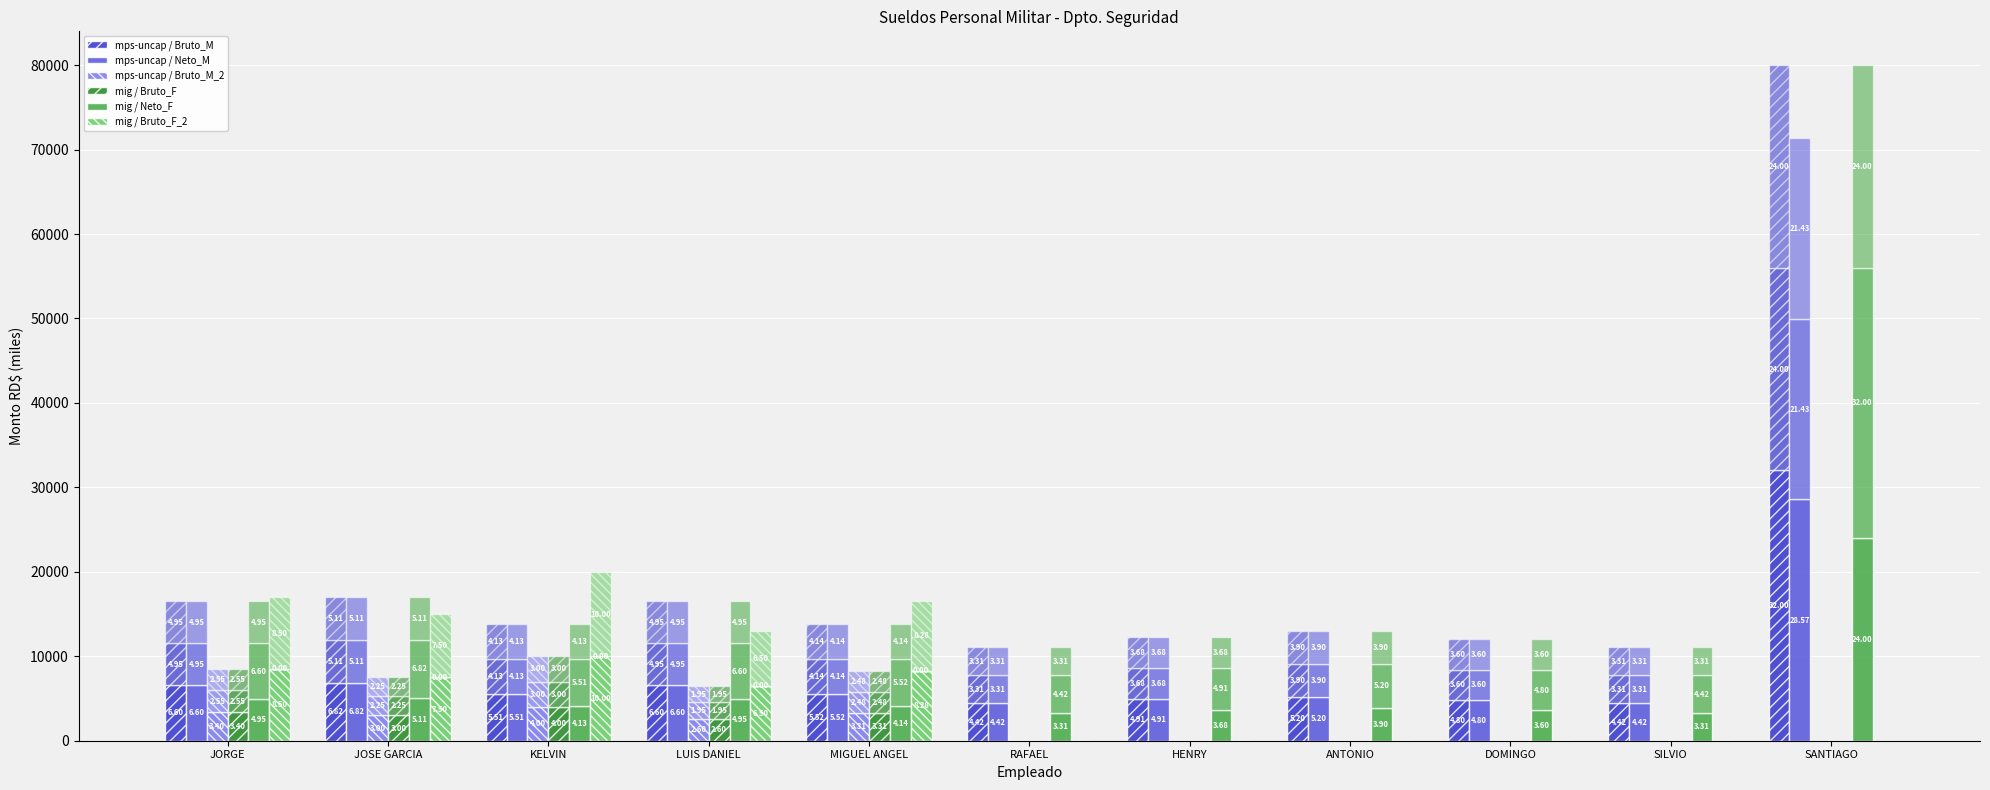

Is the value of mps-uncap / Neto_M at KELVIN greater than the value of mps-uncap / Bruto_M_2 at RAFAEL?

Yes